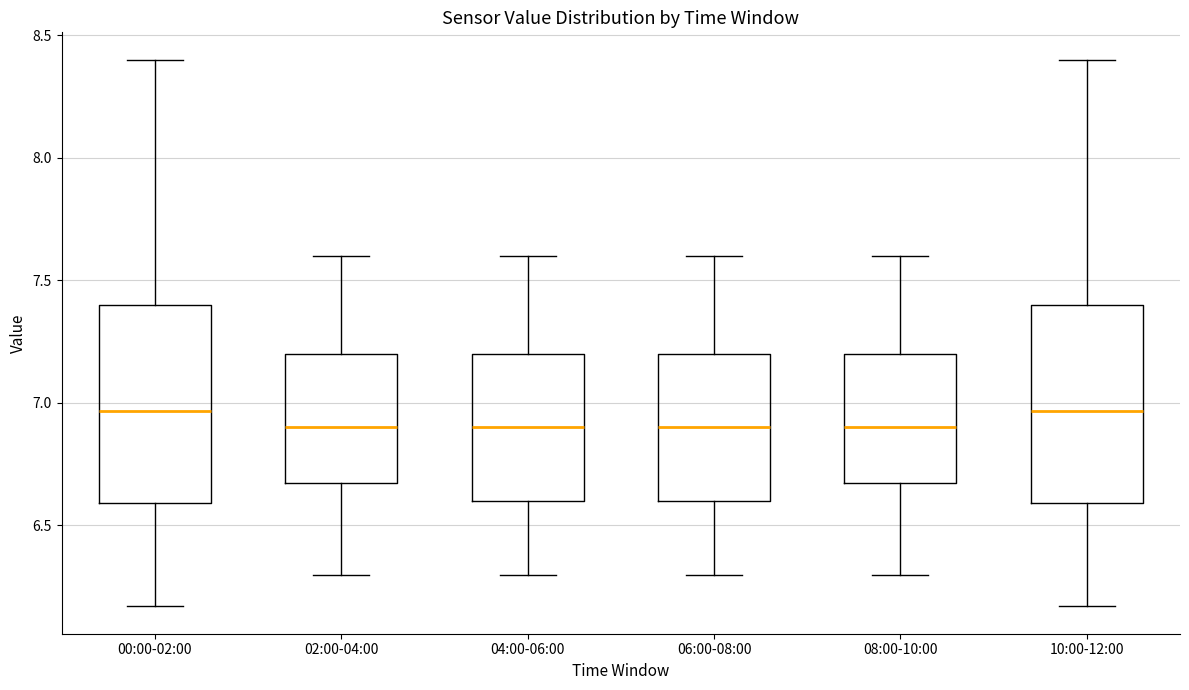

Where is the upper edge of the box for 02:00-04:00 on the y-axis? The values are not printed on the chart, so give them approximately, as read against the axis.

7.20